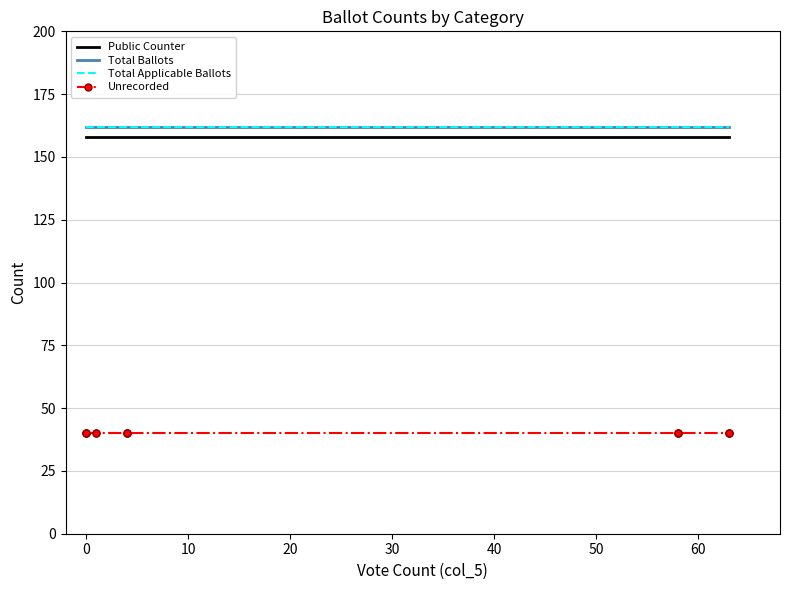

Reading left to right, what are all the values shown in this chart?

Public Counter: 158	158	158	158	158	158	158	158	158	158	158	158	158	158
Total Ballots: 162	162	162	162	162	162	162	162	162	162	162	162	162	162
Total Applicable Ballots: 162	162	162	162	162	162	162	162	162	162	162	162	162	162
Unrecorded: 40	40	40	40	40	40	40	40	40	40	40	40	40	40